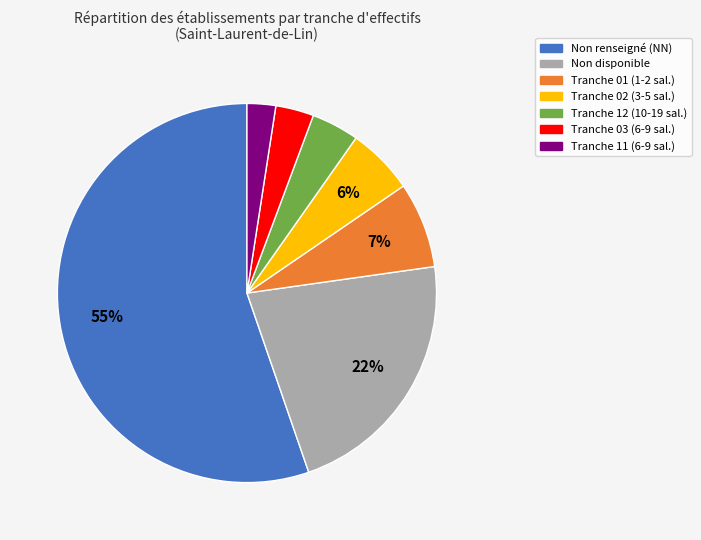

To the nearest percent, what is the average slice percentage?

14%